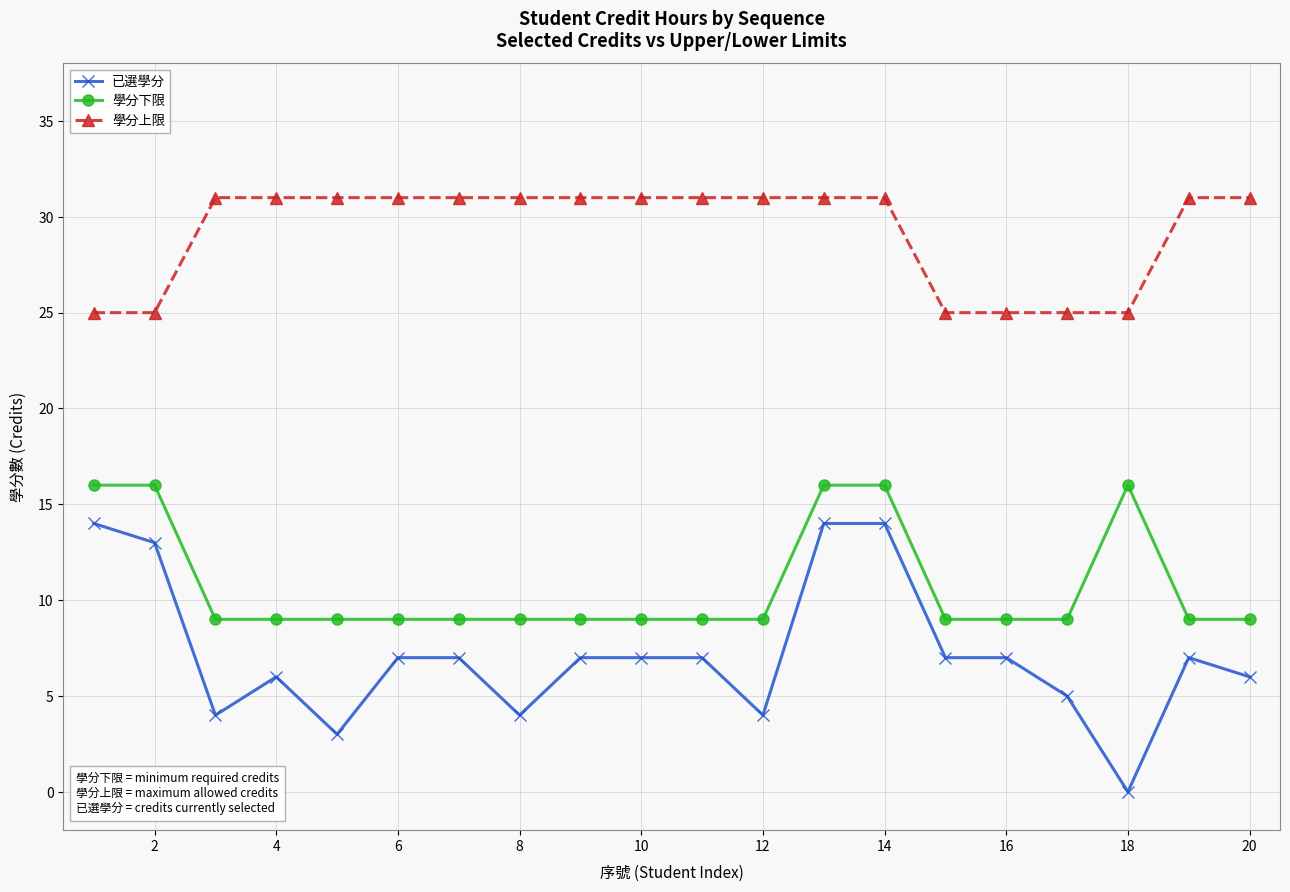

What is the maximum value for 學分上限?

31